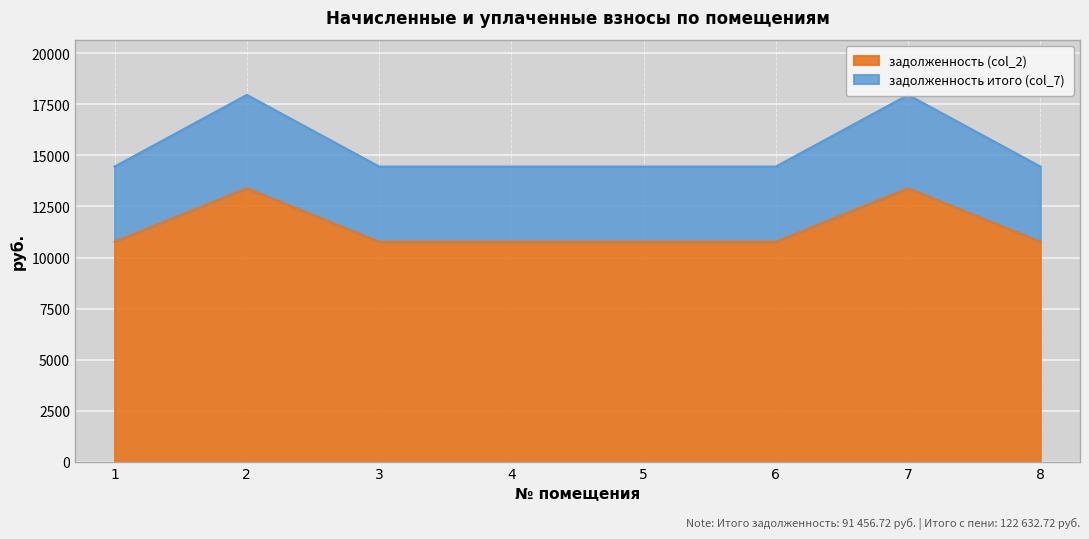

Which has a higher value, 8 or 3?

8